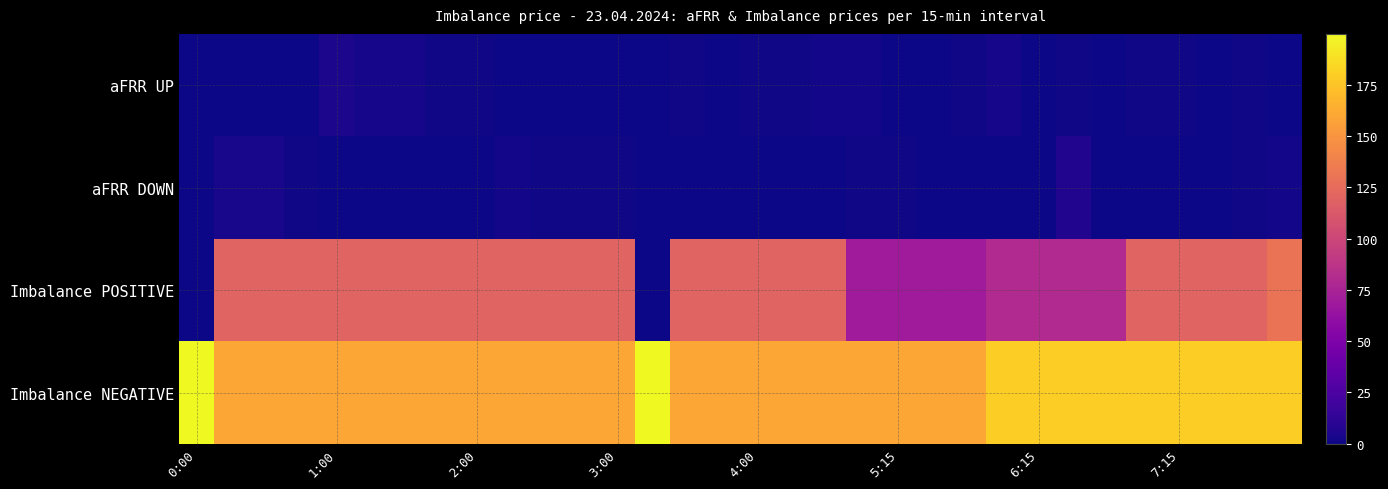

Which series has the largest total across all categories?

Imbalance NEGATIVE